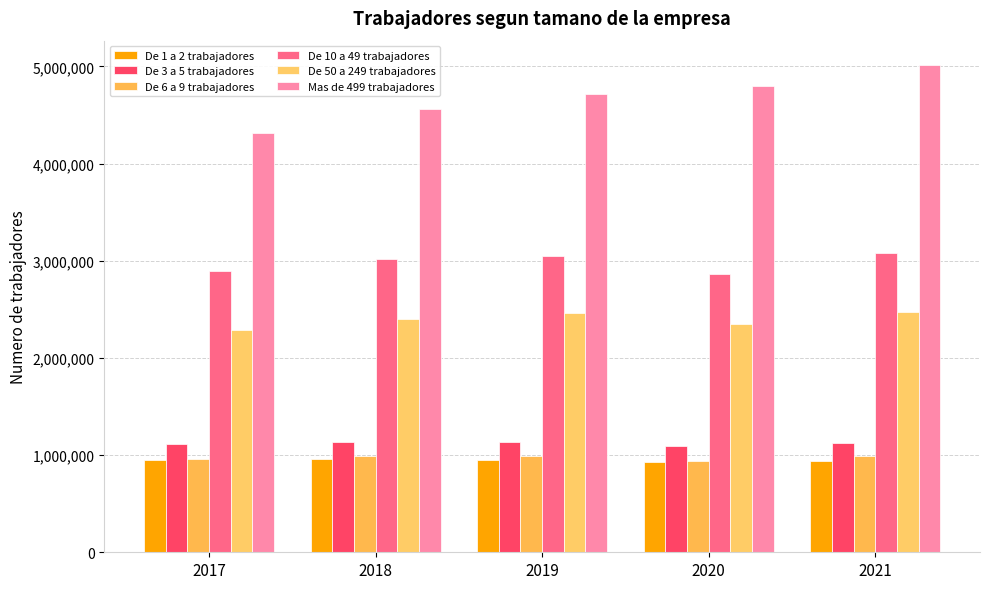

The De 6 a 9 trabajadores series shows 626259 at 2018. True or false?

False